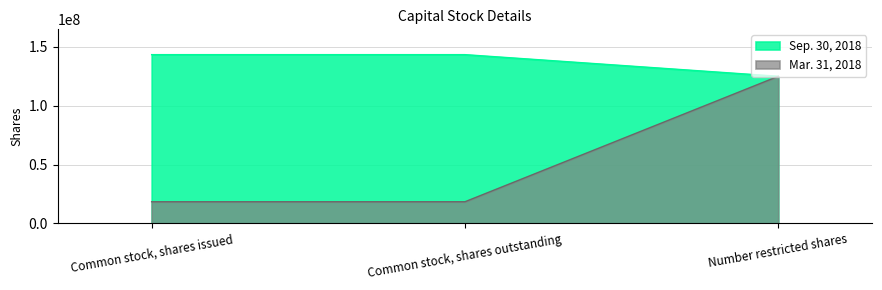

What is the difference between the maximum and minimum values in the Mar. 31, 2018 series?

106624000